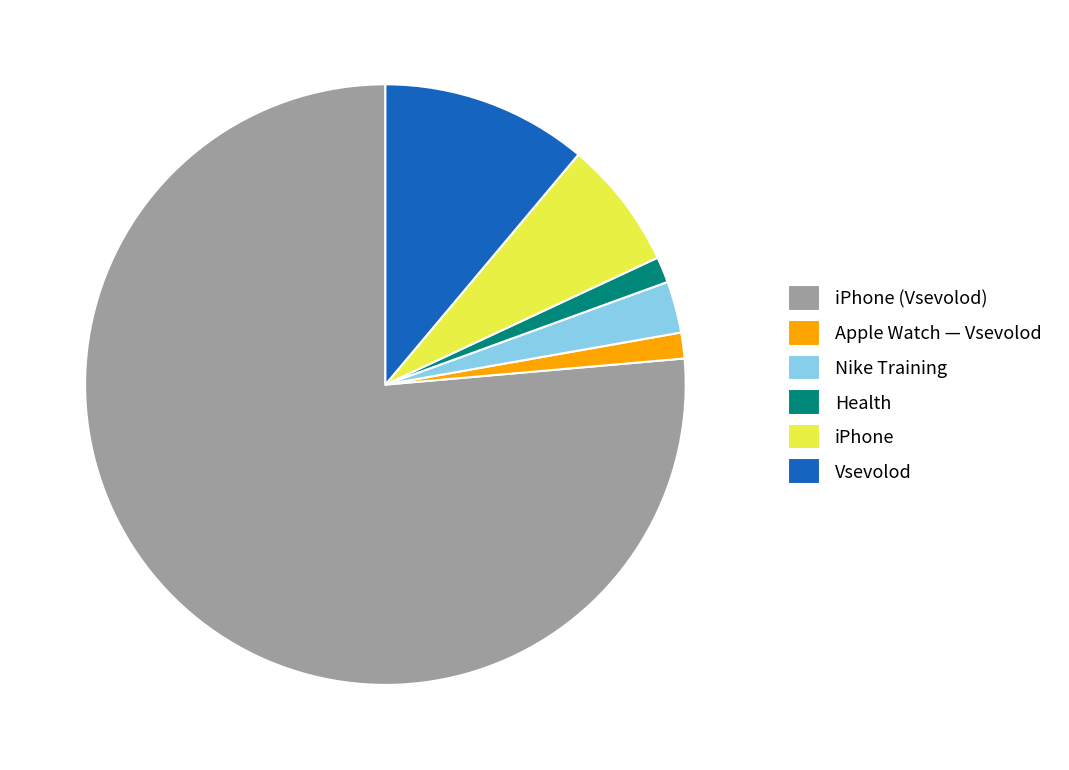

Do Health and Nike Training together represent more than half of the pie?

No